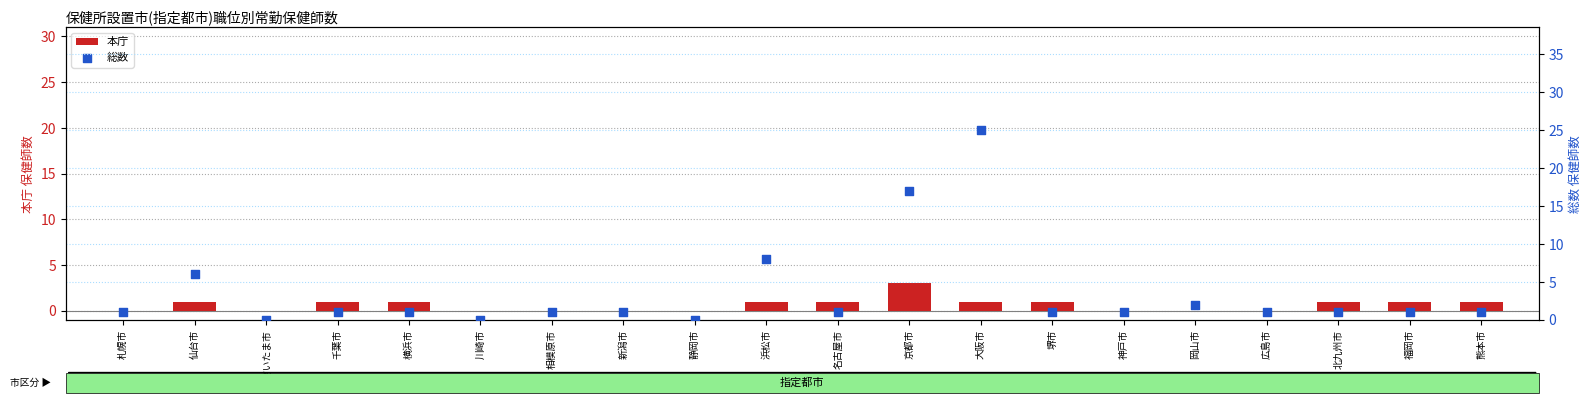

Which series reaches the minimum Y coordinate?

本庁